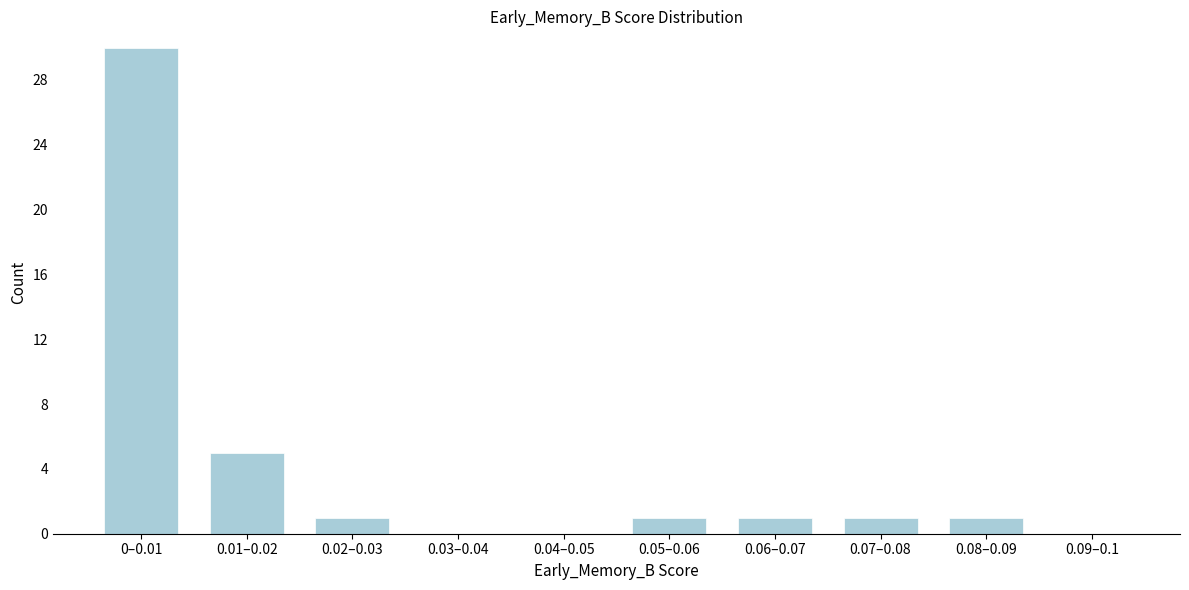

Reading left to right, list all the values displayed in this chart.

0–0.01=30	0.01–0.02=5	0.02–0.03=1	0.03–0.04=0	0.04–0.05=0	0.05–0.06=1	0.06–0.07=1	0.07–0.08=1	0.08–0.09=1	0.09–0.1=0